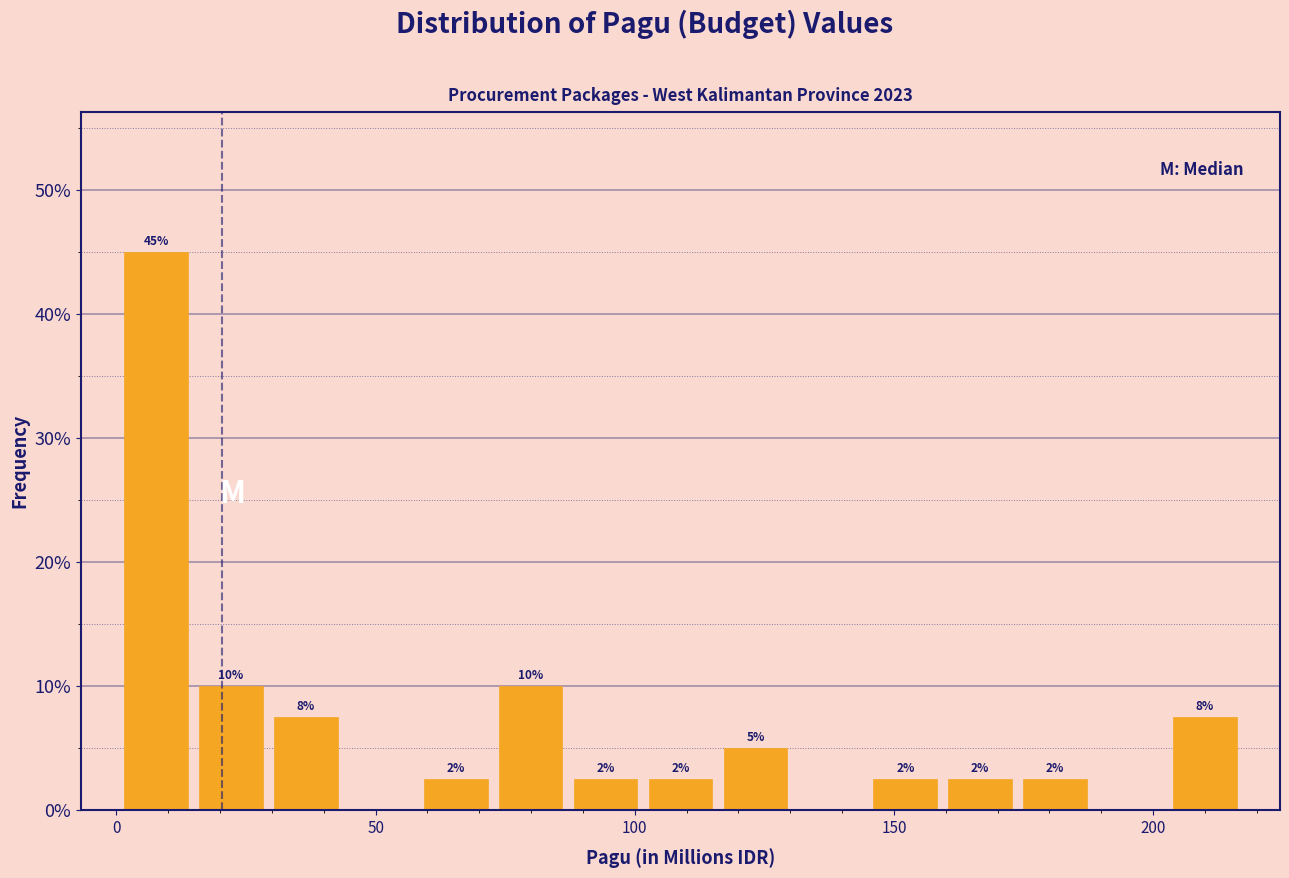

Around what value on the x-axis is the tallest bar? Give the approximate position of its centre, as read against the axis.

10